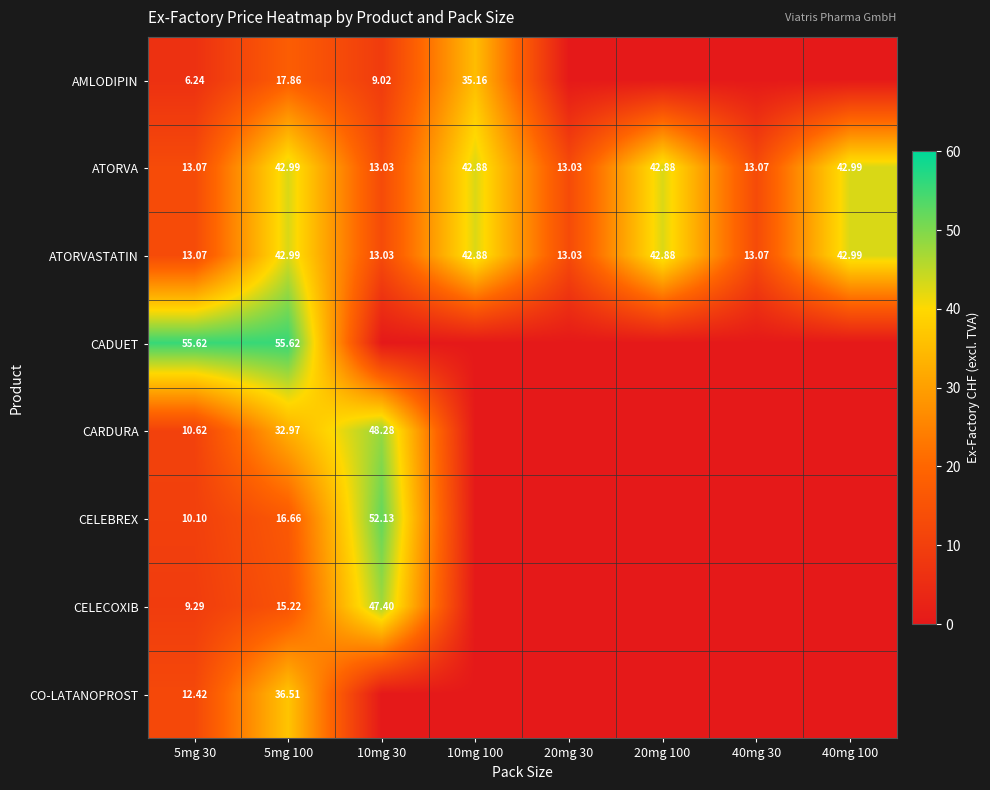

How many distinct data groups are displayed?

8